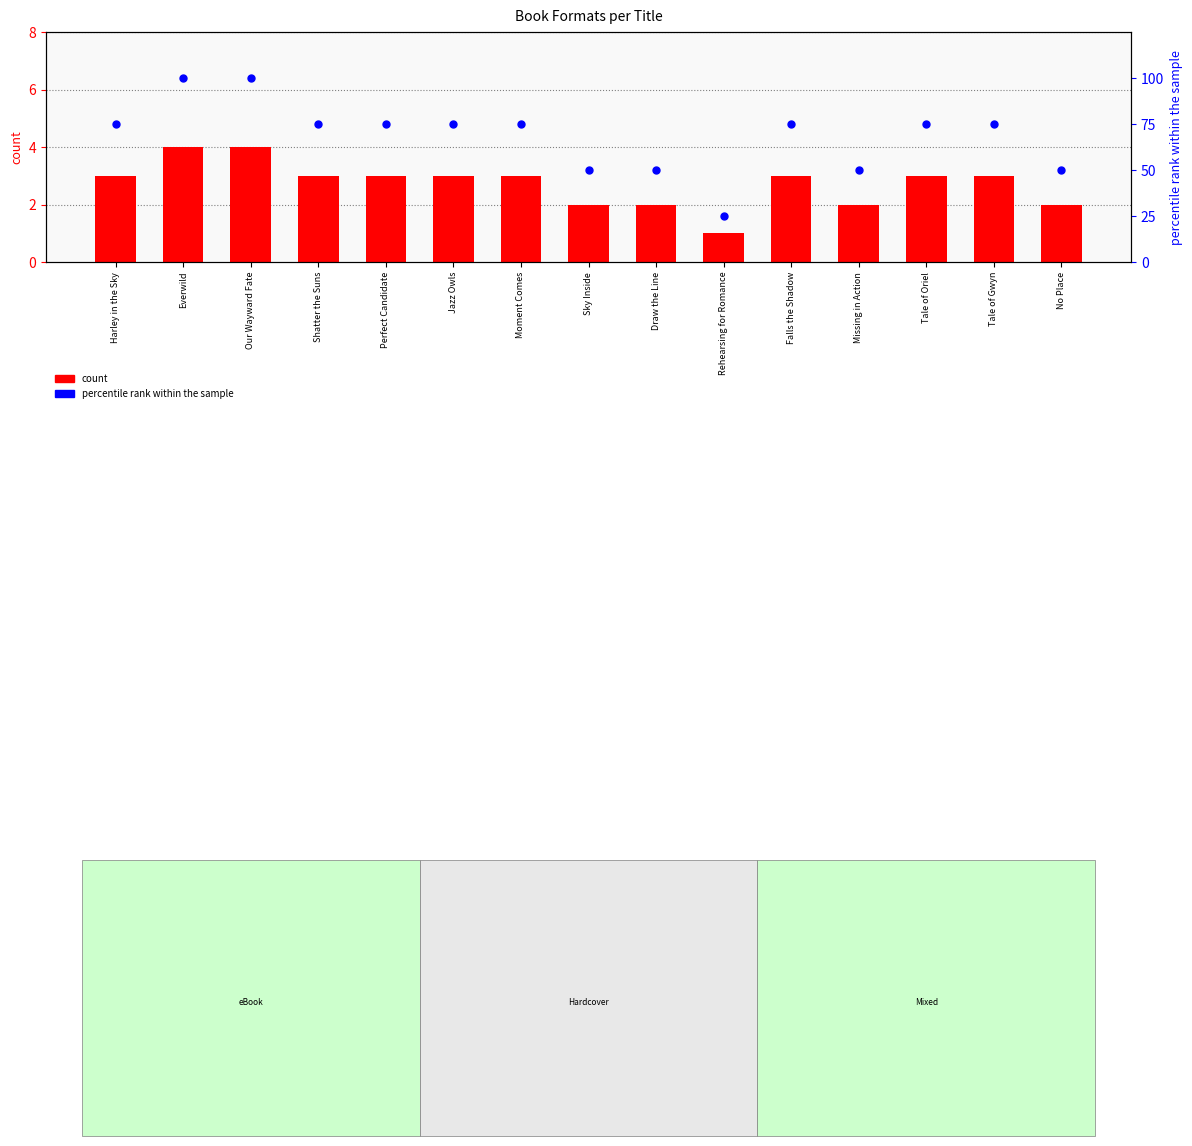

Is the value of percentile rank within the sample at Perfect Candidate greater than the value of count at Perfect Candidate?

Yes